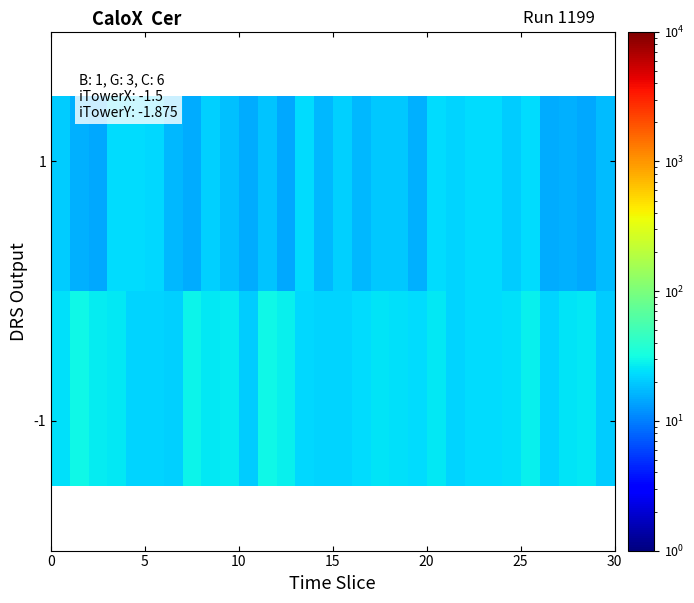

How many distinct data groups are displayed?

2